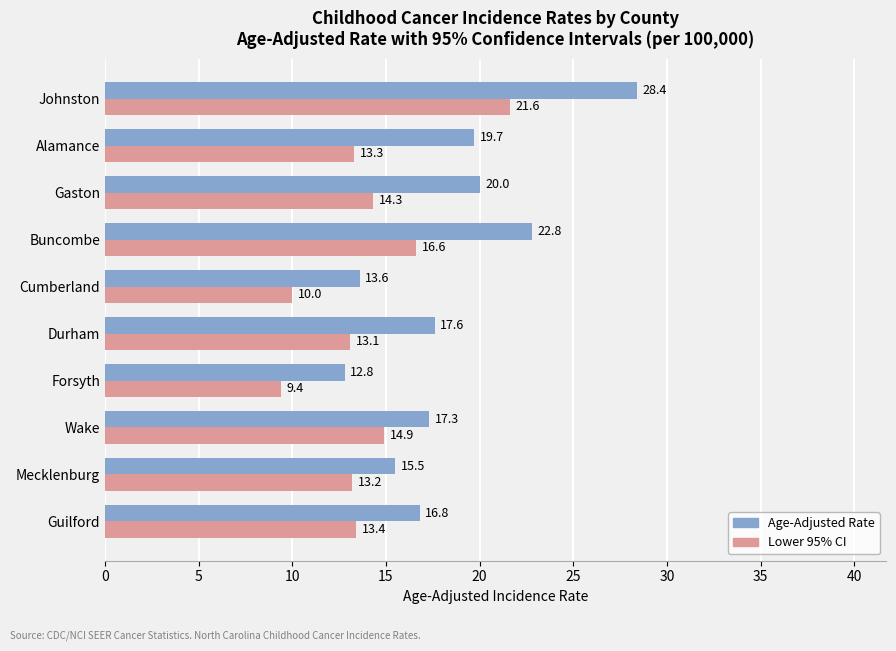

Which series changed the most between Mecklenburg and Cumberland?

Lower 95% CI